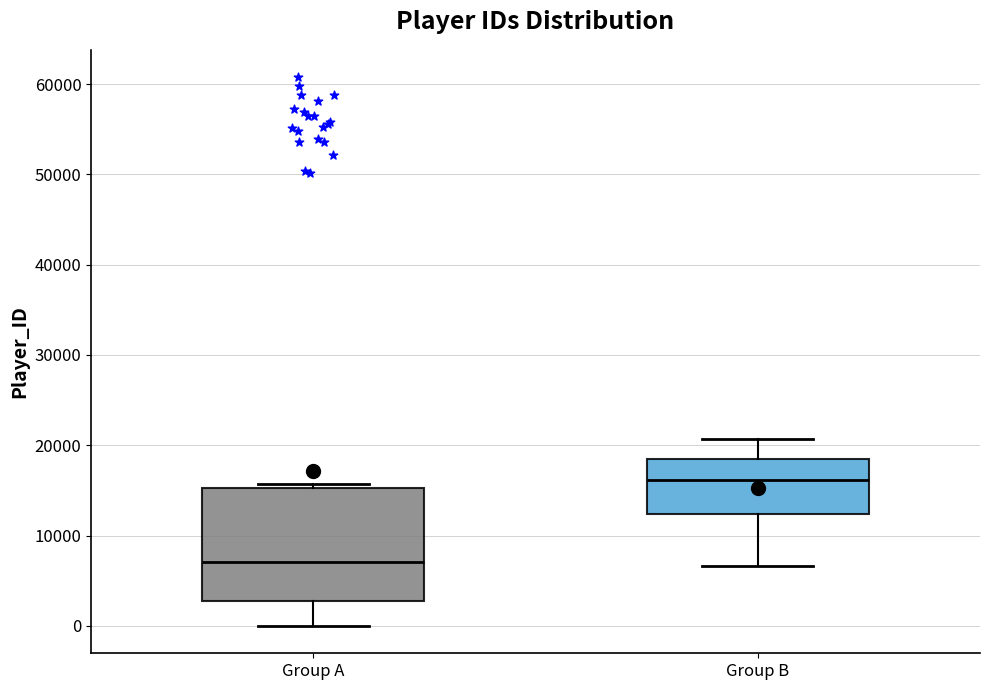

Reading left to right, read every box against the y-axis: the position of its median line, the range the box covers, and the ends of its whiskers. The values are not printed on the chart, so give them approximately, as read against the axis.

Group A: median 7000, box 3000 to 15000, whiskers 0 to 16000
Group B: median 16000, box 12000 to 18000, whiskers 7000 to 21000